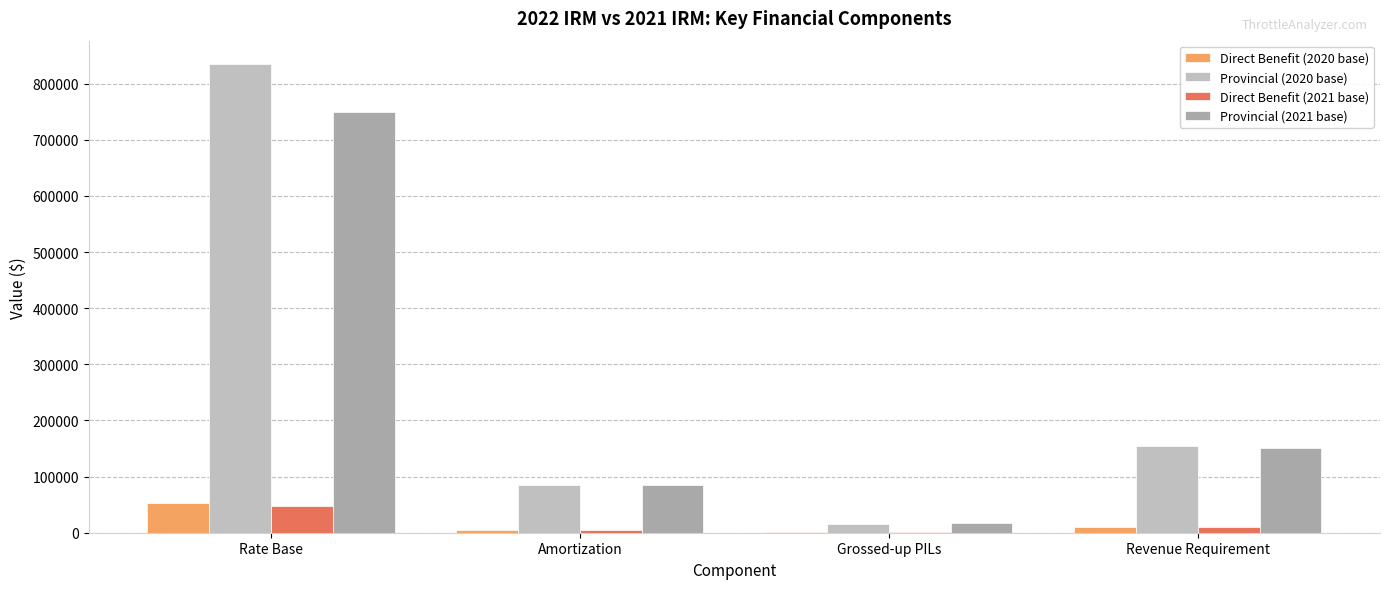

How many data points in Provincial (2021 base) are above 150642?

2